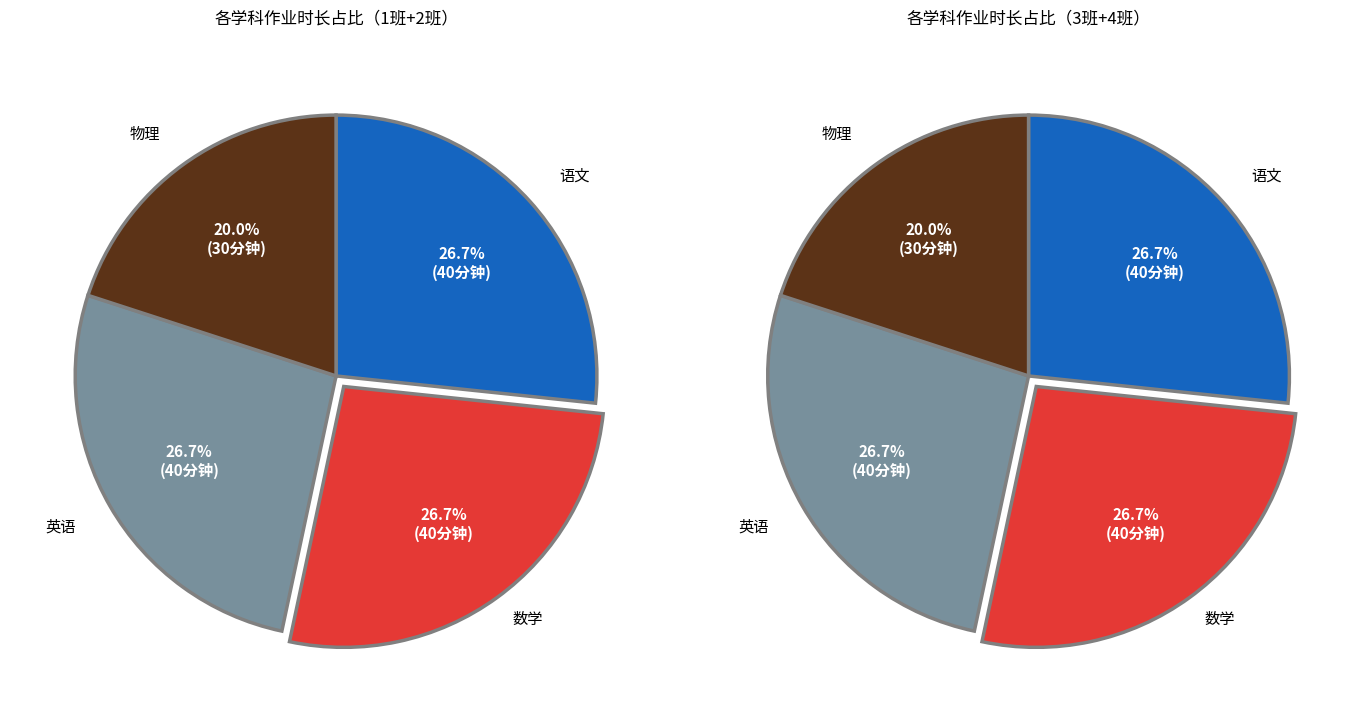

The 数学 slice represents 27% of the pie. True or false?

True